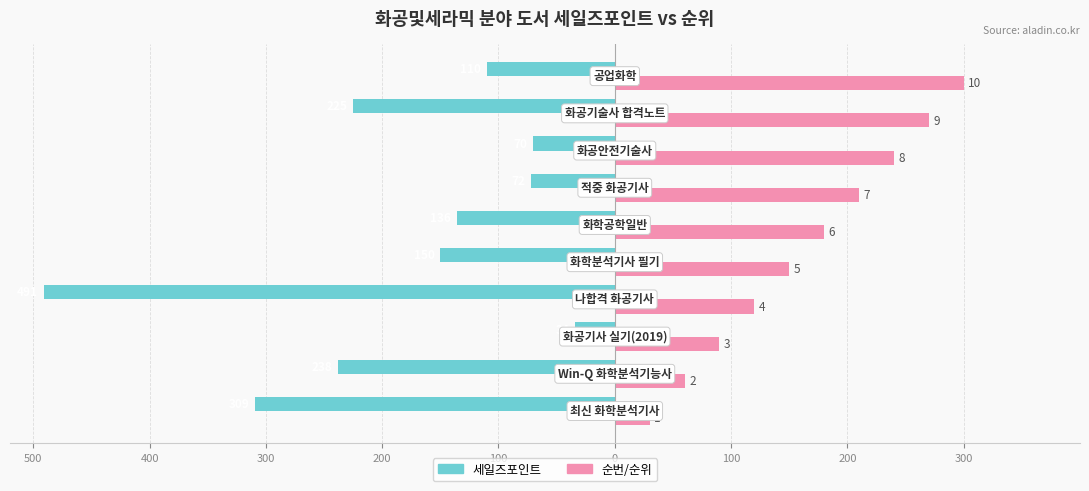

True or false: 순번/순위 (×30) has a value of 210 at 100.

True